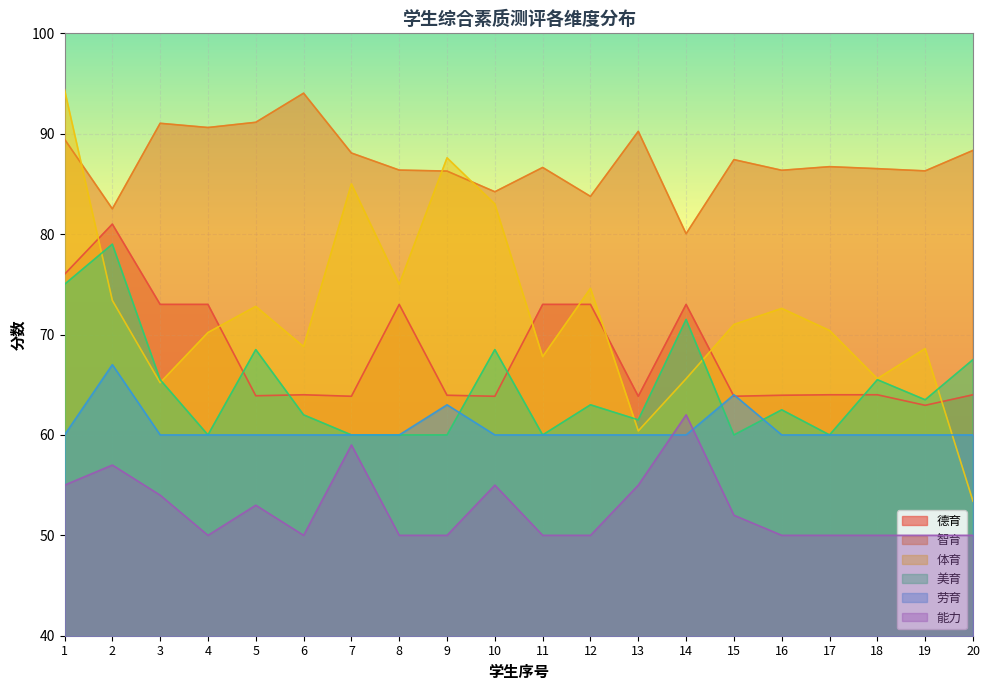

Reading left to right, what are all the values shown in this chart?

德育: 1=76.0	2=81.0	3=73.0	4=73.0	5=63.9	6=64.0	7=63.9	8=73.0	9=64.0	10=63.9	11=73.0	12=73.0	13=63.9	14=73.0	15=63.9	16=64.0	17=64.0	18=64.0	19=63.0	20=64.0
智育: 1=89.5	2=82.5	3=91.0	4=90.6	5=91.1	6=94.0	7=88.1	8=86.4	9=86.3	10=84.2	11=86.6	12=83.8	13=90.2	14=80.0	15=87.4	16=86.4	17=86.7	18=86.5	19=86.3	20=88.3
体育: 1=94.4	2=73.4	3=65.2	4=70.2	5=72.8	6=68.8	7=85.0	8=75.0	9=87.6	10=83.0	11=67.8	12=74.6	13=60.4	14=65.6	15=71.0	16=72.6	17=70.4	18=65.6	19=68.6	20=53.4
美育: 1=75.0	2=79.0	3=65.5	4=60.0	5=68.5	6=62.0	7=60.0	8=60.0	9=60.0	10=68.5	11=60.0	12=63.0	13=61.5	14=71.5	15=60.0	16=62.5	17=60.0	18=65.5	19=63.5	20=67.5
劳育: 1=60.0	2=67.0	3=60.0	4=60.0	5=60.0	6=60.0	7=60.0	8=60.0	9=63.0	10=60.0	11=60.0	12=60.0	13=60.0	14=60.0	15=64.0	16=60.0	17=60.0	18=60.0	19=60.0	20=60.0
能力: 1=55.0	2=57.0	3=54.0	4=50.0	5=53.0	6=50.0	7=59.0	8=50.0	9=50.0	10=55.0	11=50.0	12=50.0	13=55.0	14=62.0	15=52.0	16=50.0	17=50.0	18=50.0	19=50.0	20=50.0